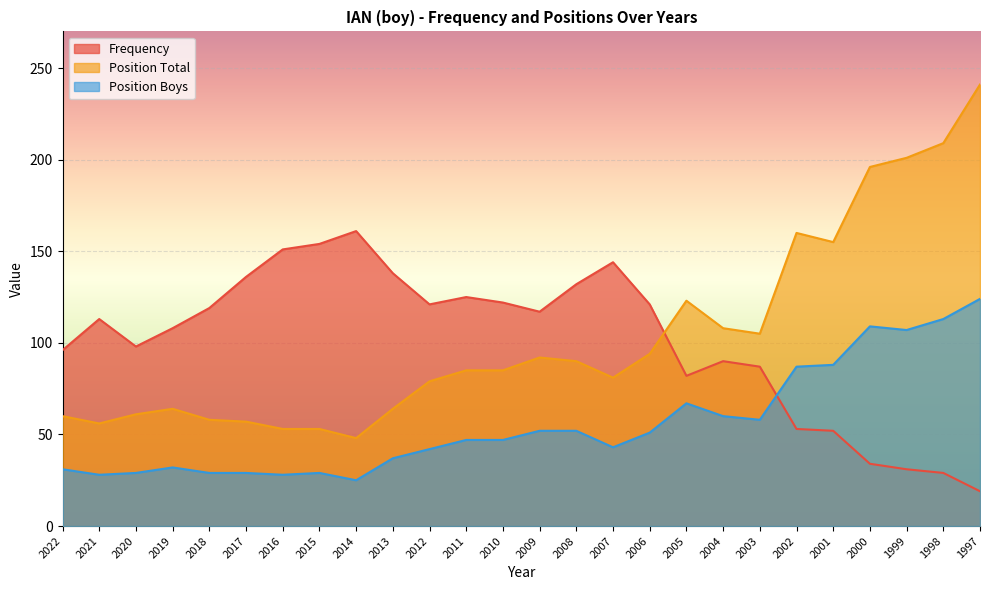

What is the highest value of the Position Boys series?

124